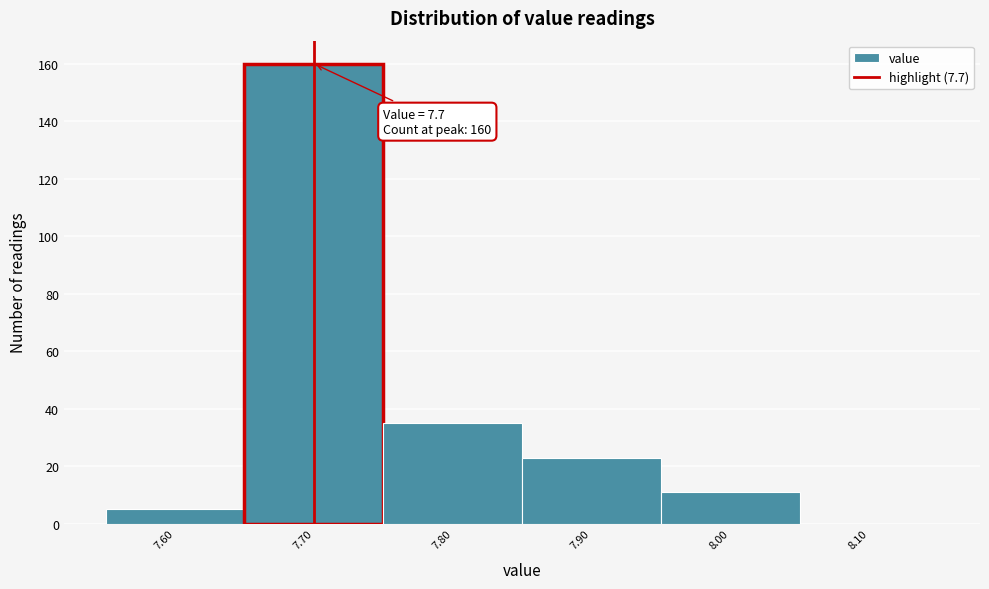

Which range on the x-axis has the tallest bar?

7.65 to 7.75